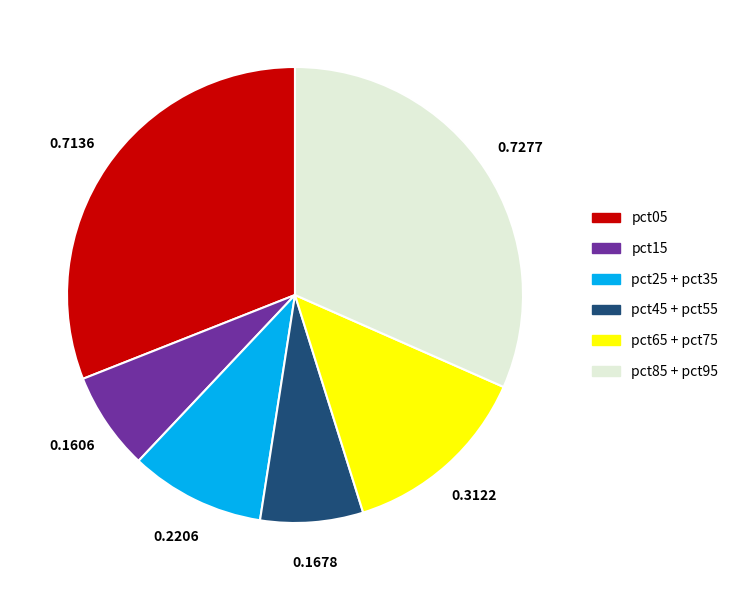

Count the number of slices in the pie.

6